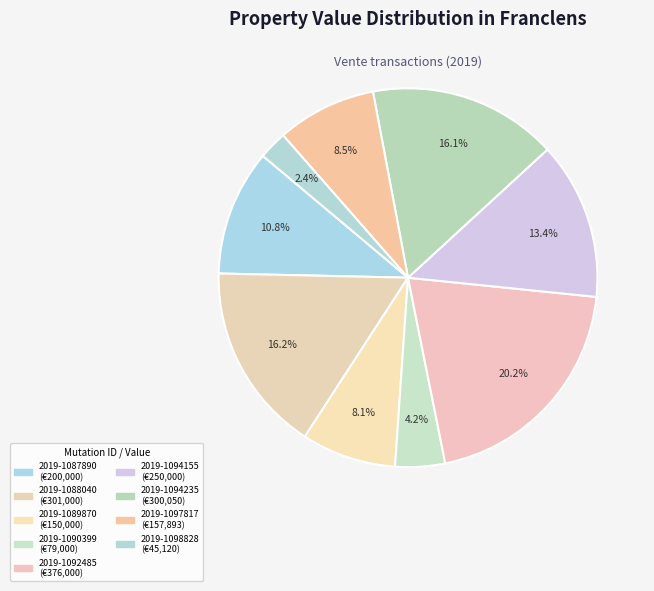

Is the sum of 2019-1087890 and 2019-1092485 greater than half?

No